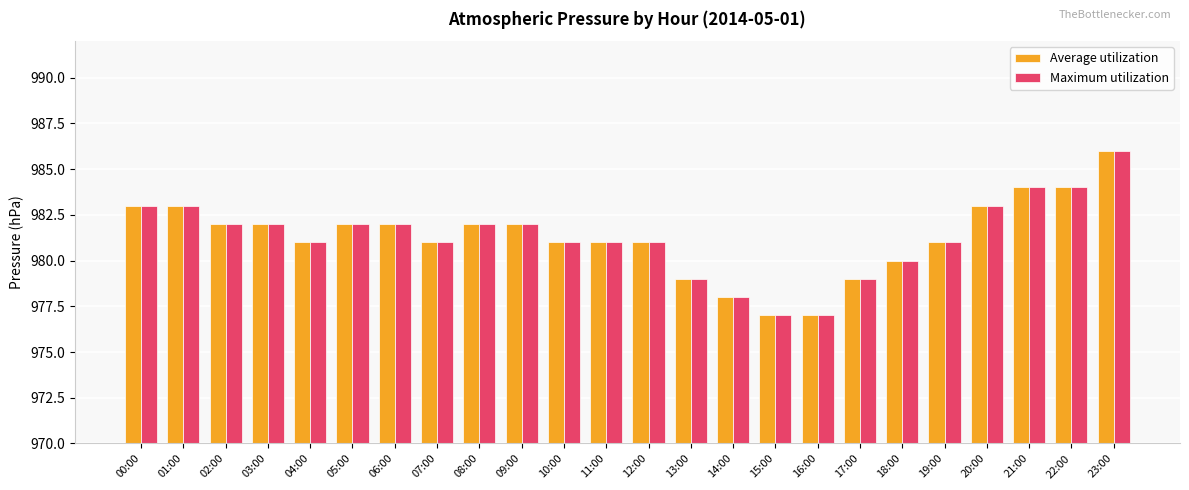

What is the greatest value displayed?

986